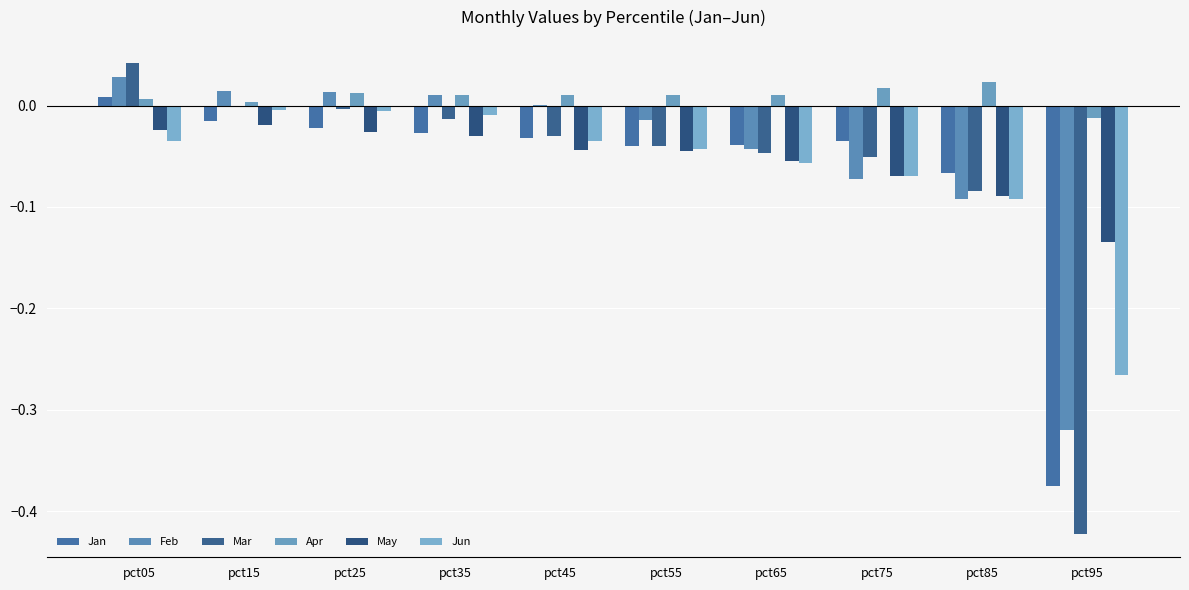

What is the sum of all May values?

-0.5